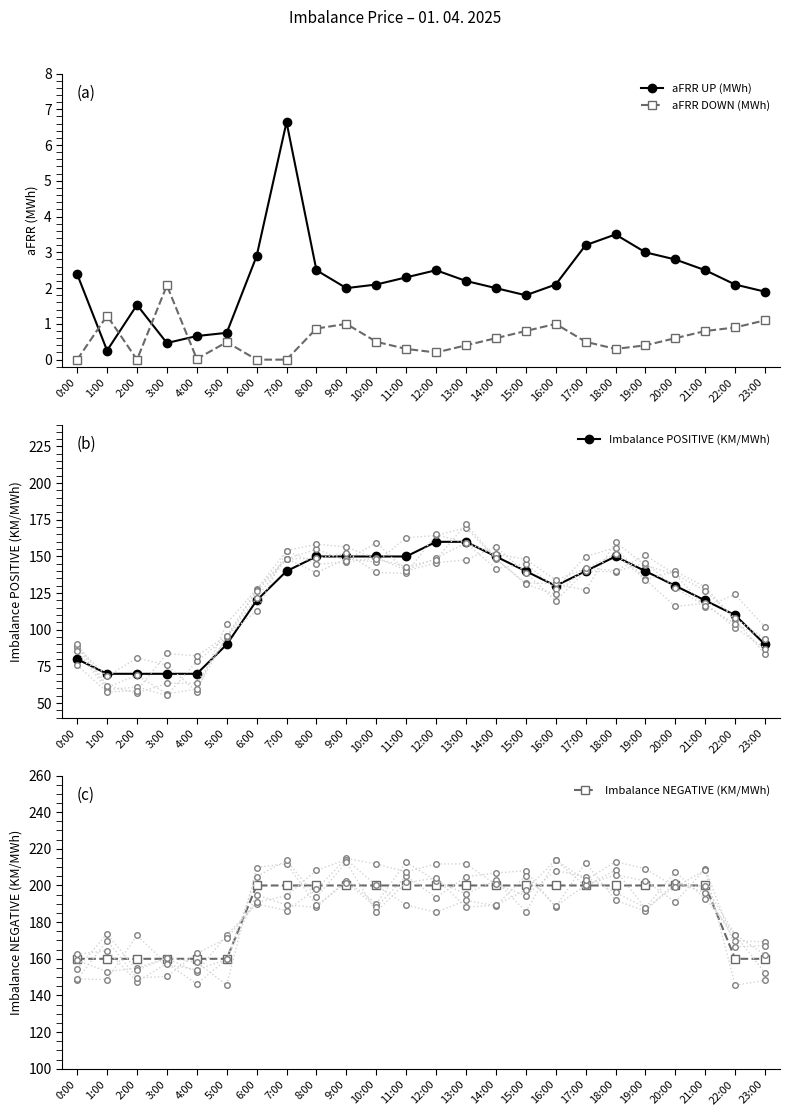

At how many categories does at least one series exceed 1?

24